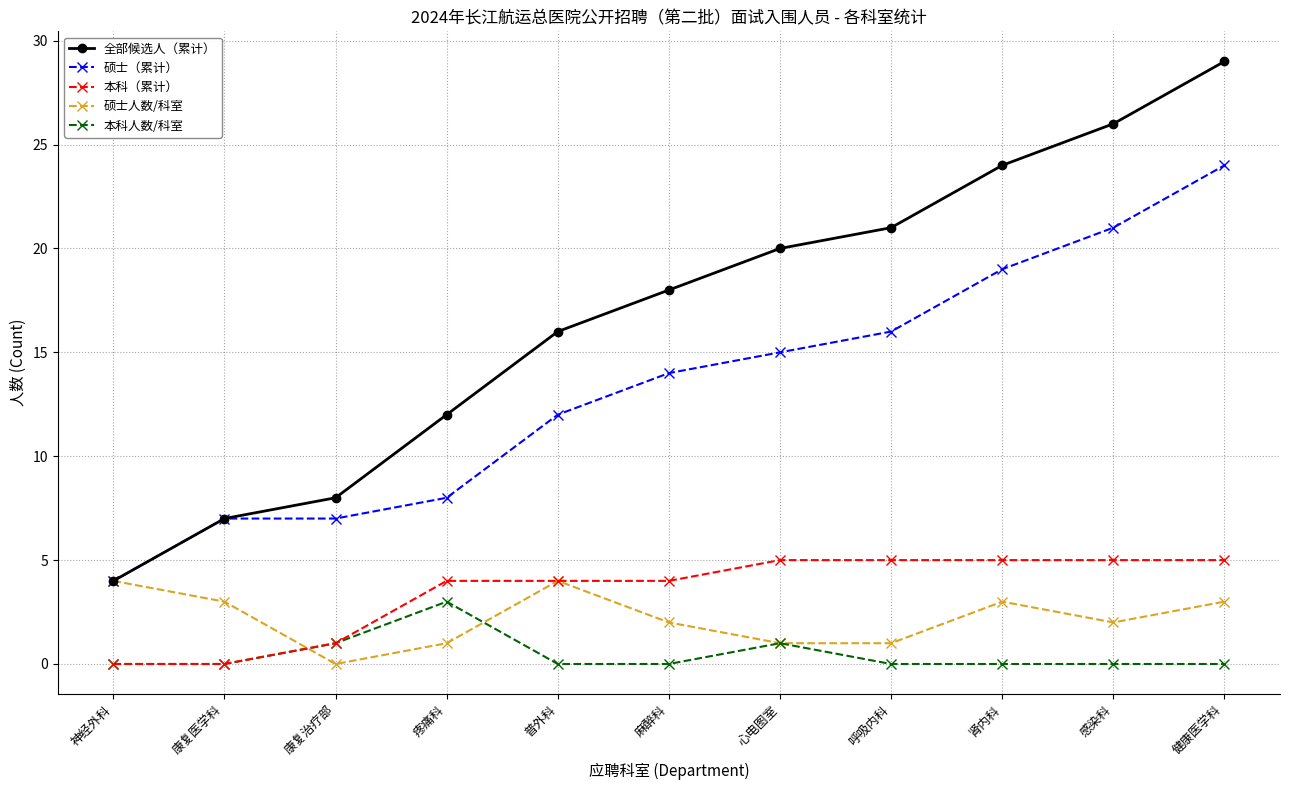

What is the sum of the 全部候选人（累计） values at 普外科 and 康复医学科?

23